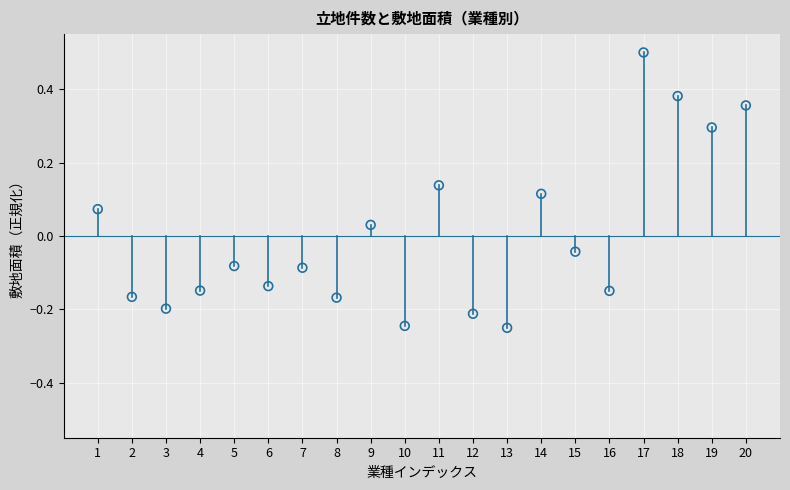

What is the range of X values (max minus min)?

19.0